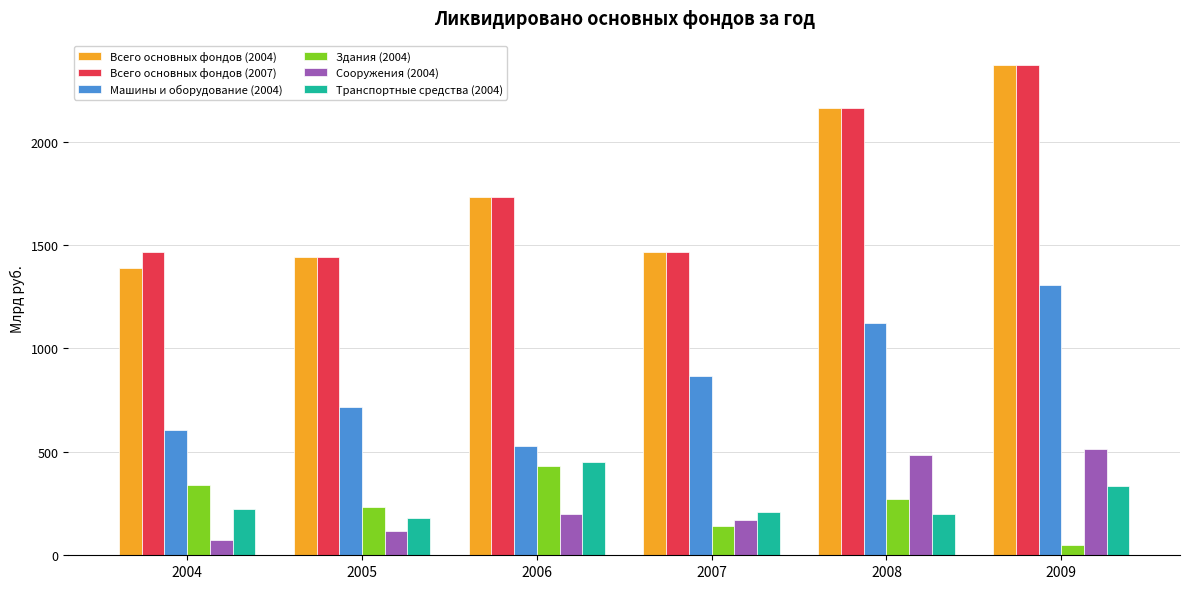

What is the value of the Сооружения (2004) bar at the 5th from the left?

485